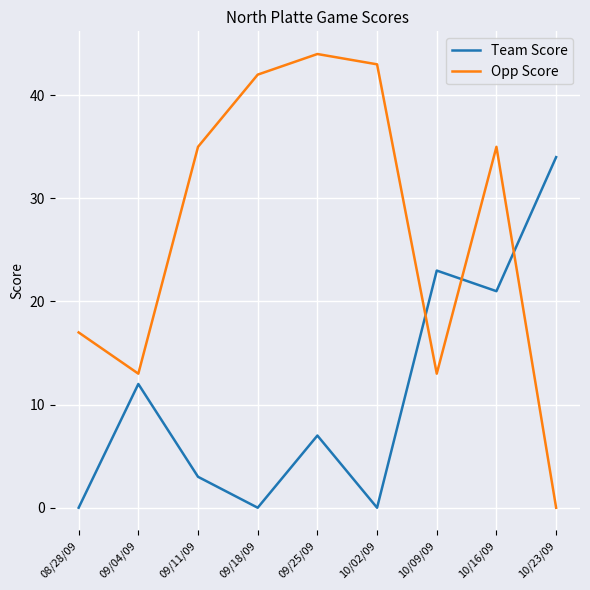

The value of Opp Score at 09/25/09 is 12. True or false?

False